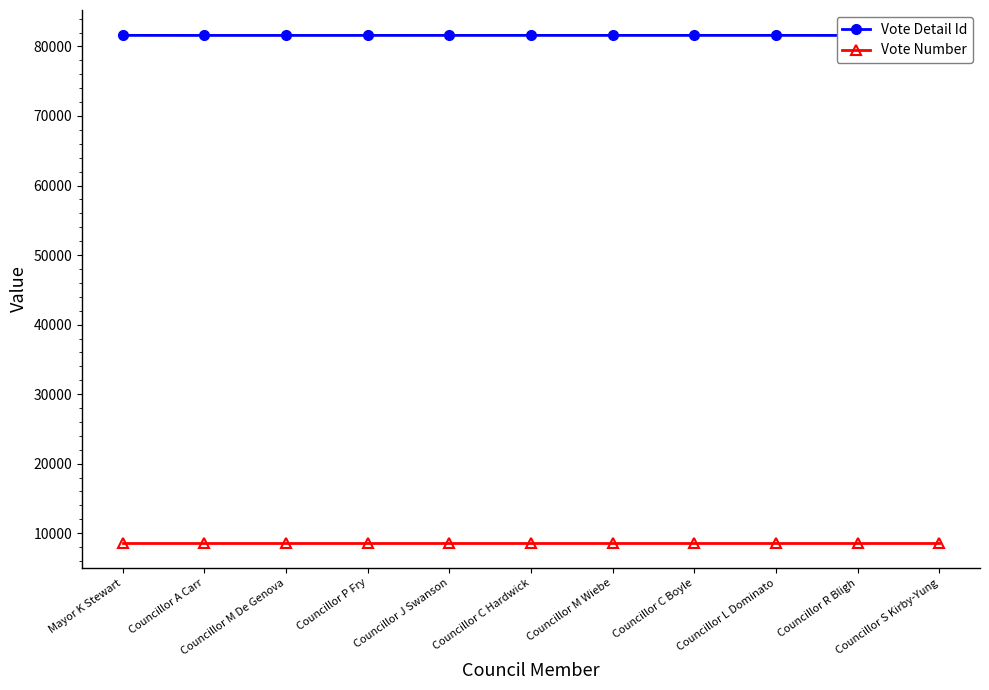

What position from the right is Councillor R Bligh?

2